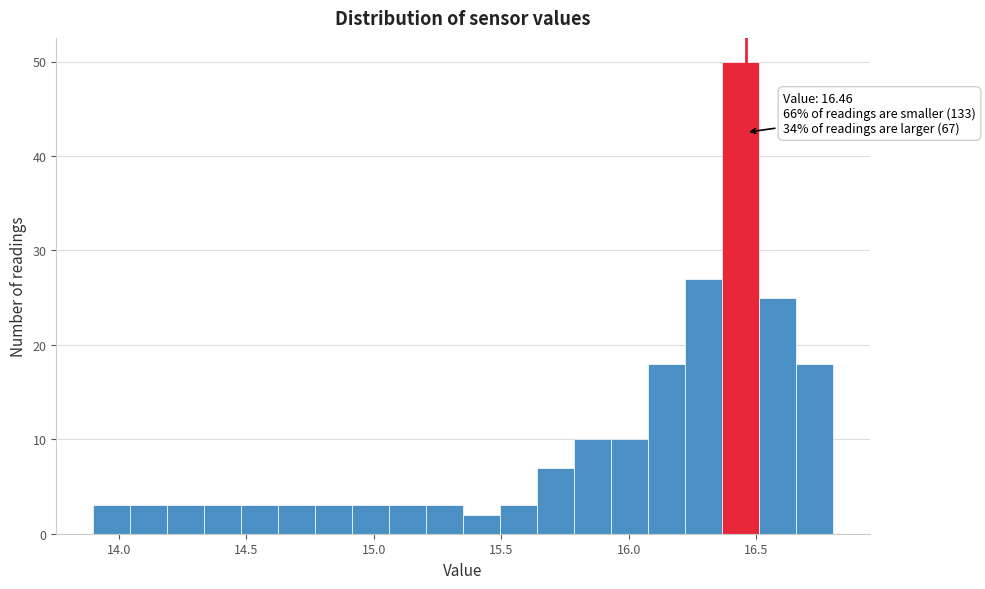

Around what value on the x-axis is the tallest bar? Give the approximate position of its centre, as read against the axis.

16.45